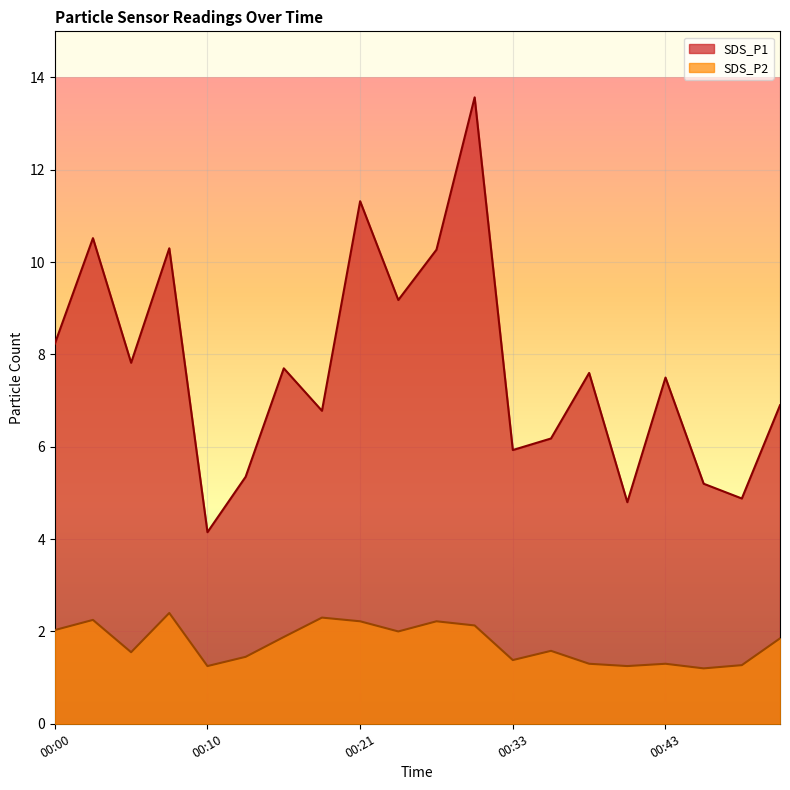

Which has a higher value, 00:28 or 00:05?

00:28